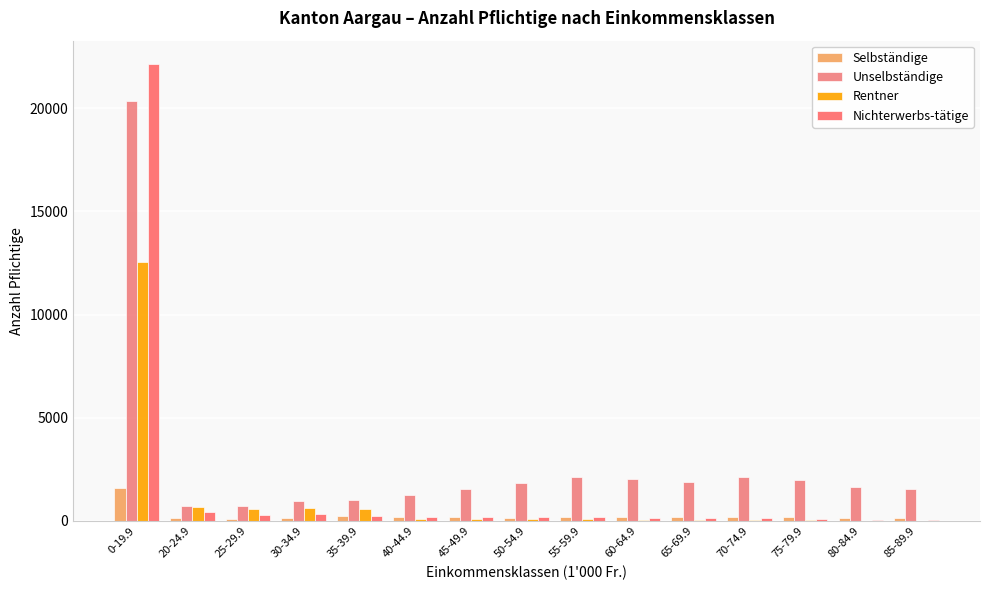

What is the label of the 5th bar from the right?

65-69.9